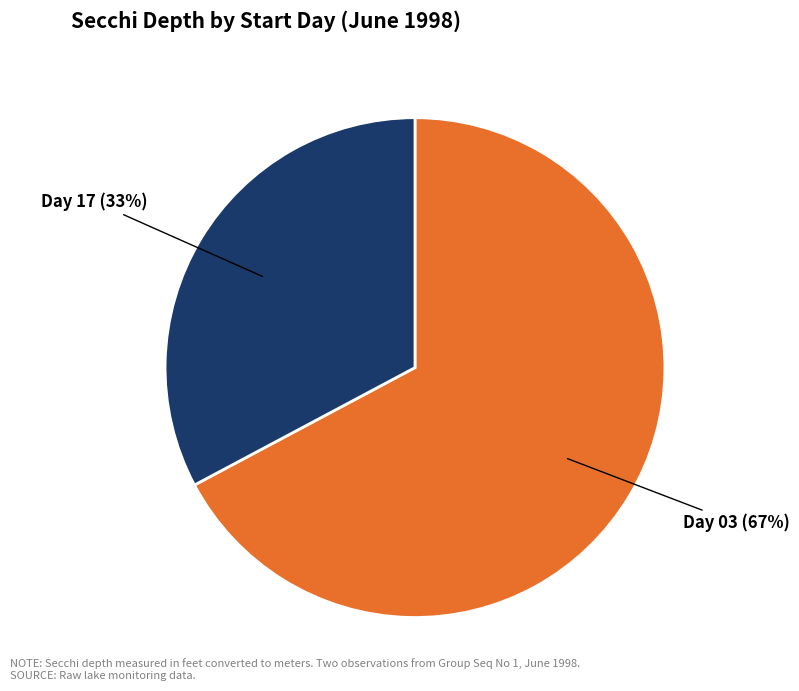

Is there a majority slice in this chart?

Yes